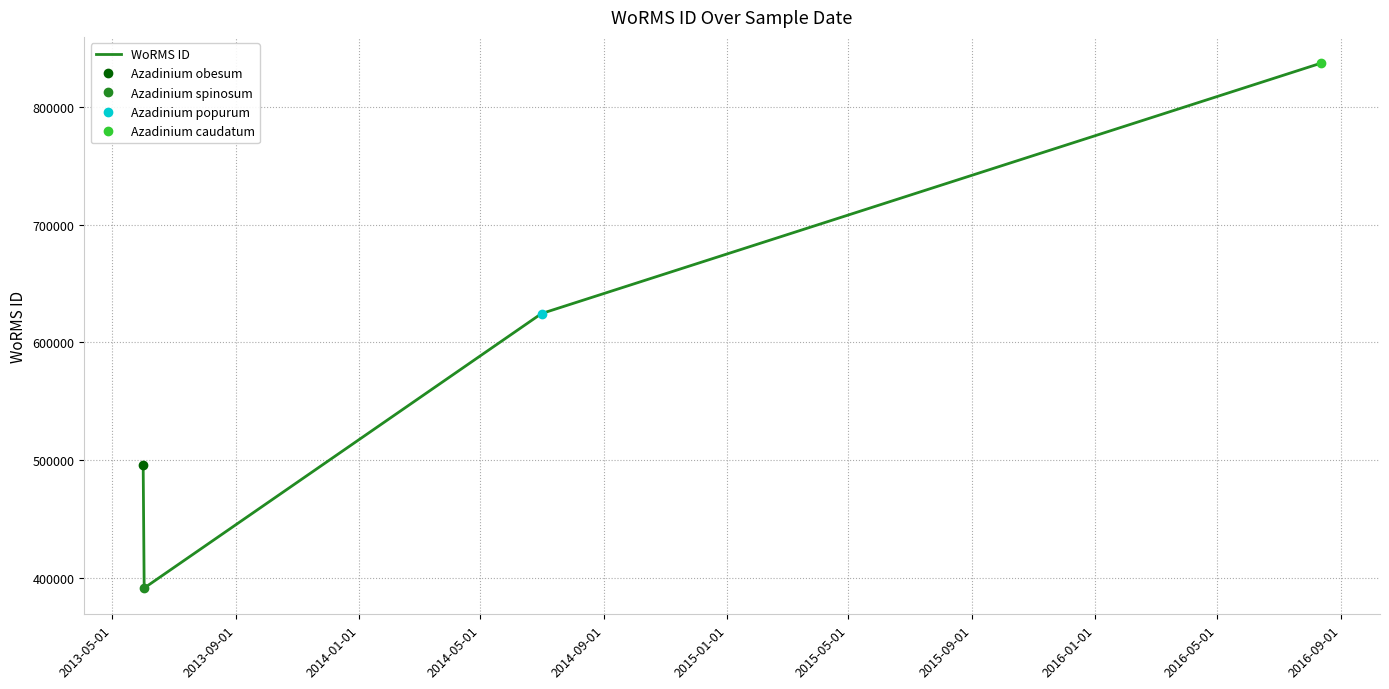

What is the difference between the maximum and second lowest values?

341271